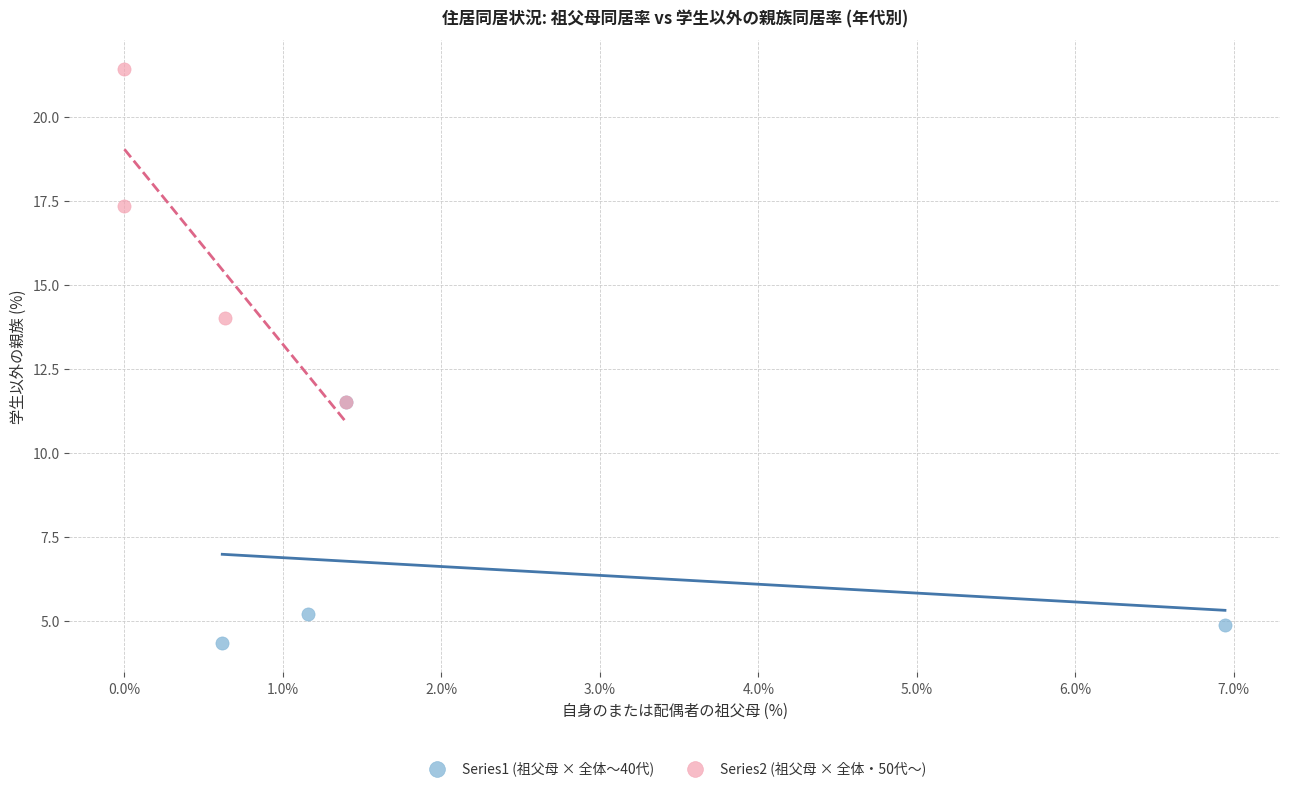

Which series reaches the minimum Y coordinate?

Series1 (祖父母 × 全体〜40代)